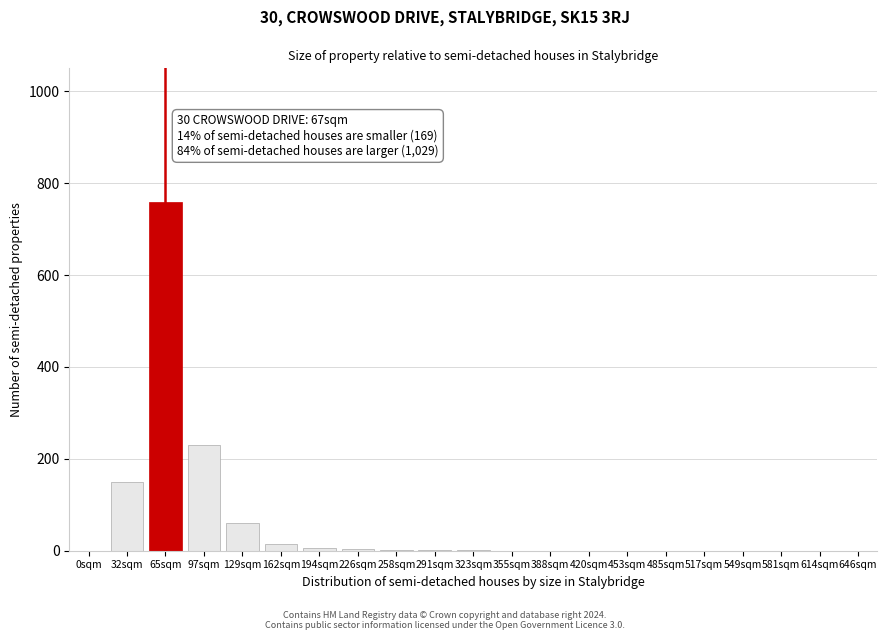

What is the sum of all values?

1227